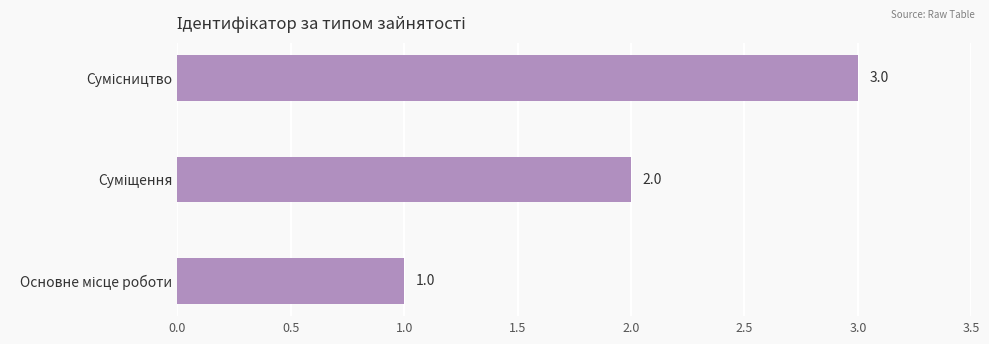

What is the sum of all values?

6